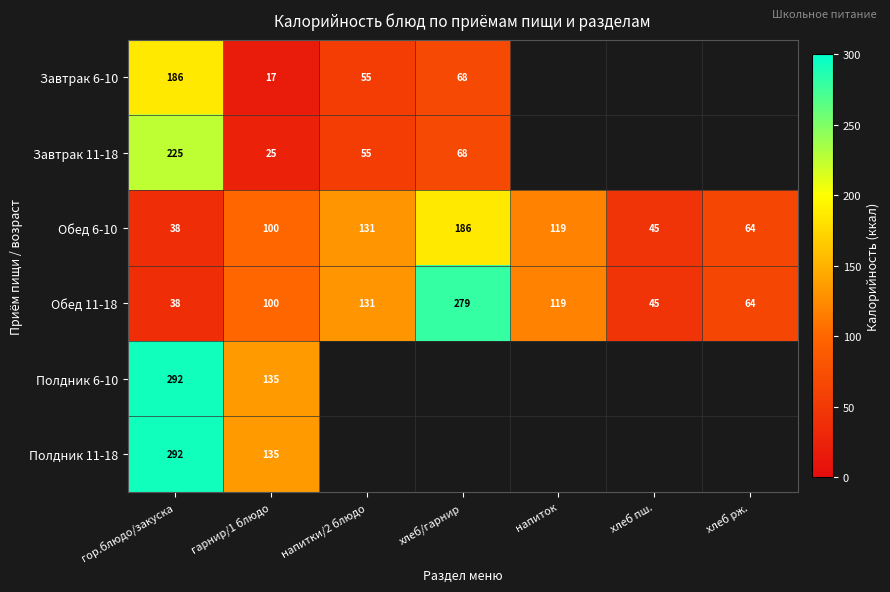

Rank the categories by Обед 11-18 value from lowest to highest.

гор.блюдо/закуска, хлеб пш., хлеб рж., гарнир/1 блюдо, напиток, напитки/2 блюдо, хлеб/гарнир